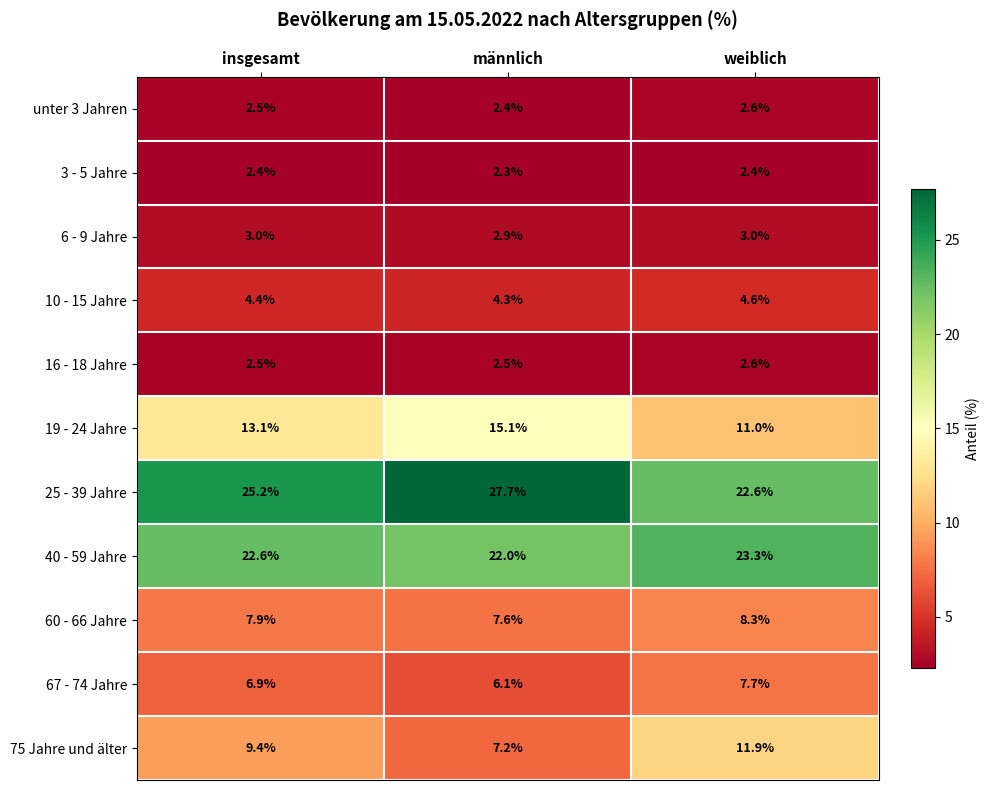

Which label corresponds to the smallest value in the chart?

männlich